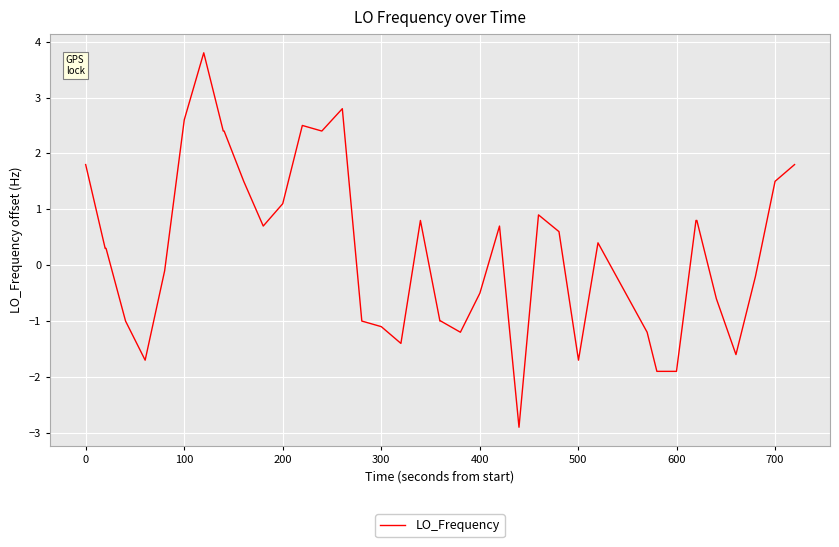

What is the greatest value displayed?

3.8